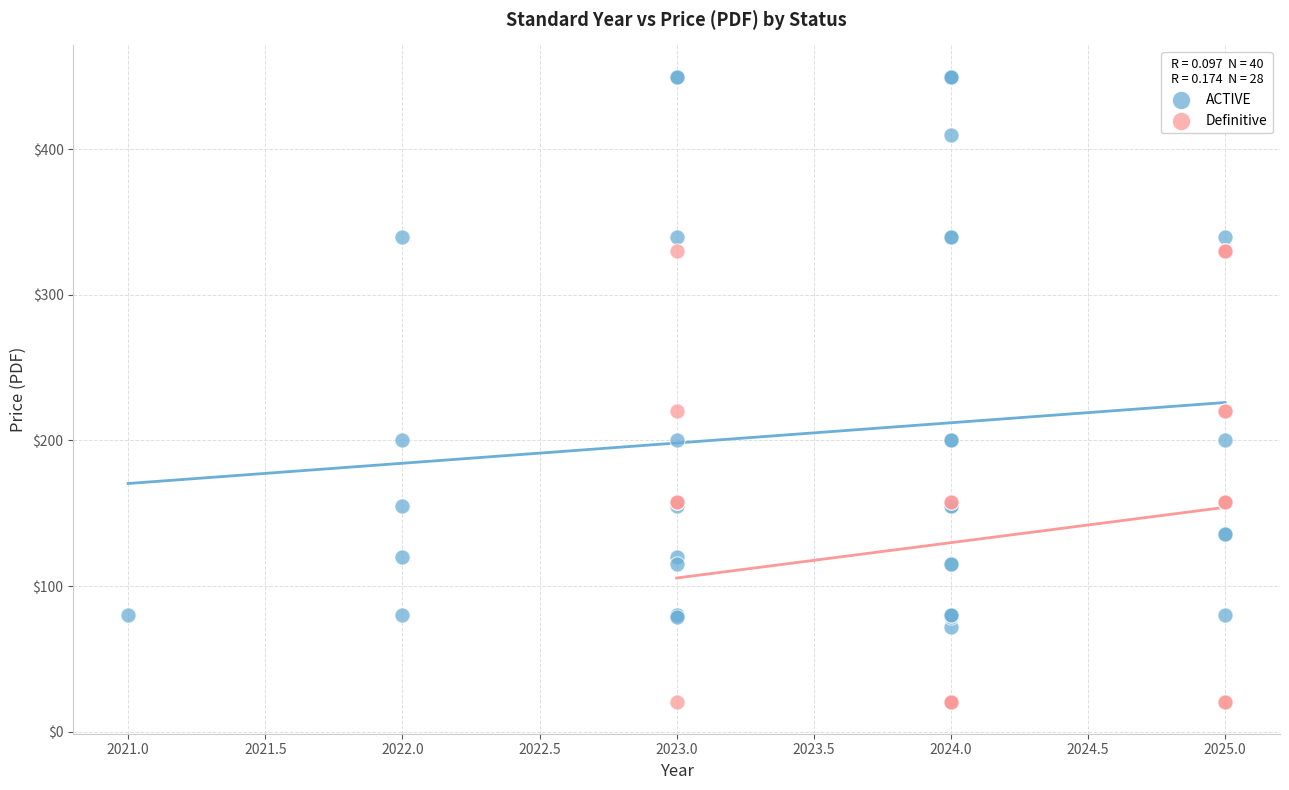

Which series has the largest Y range (max minus min)?

ACTIVE